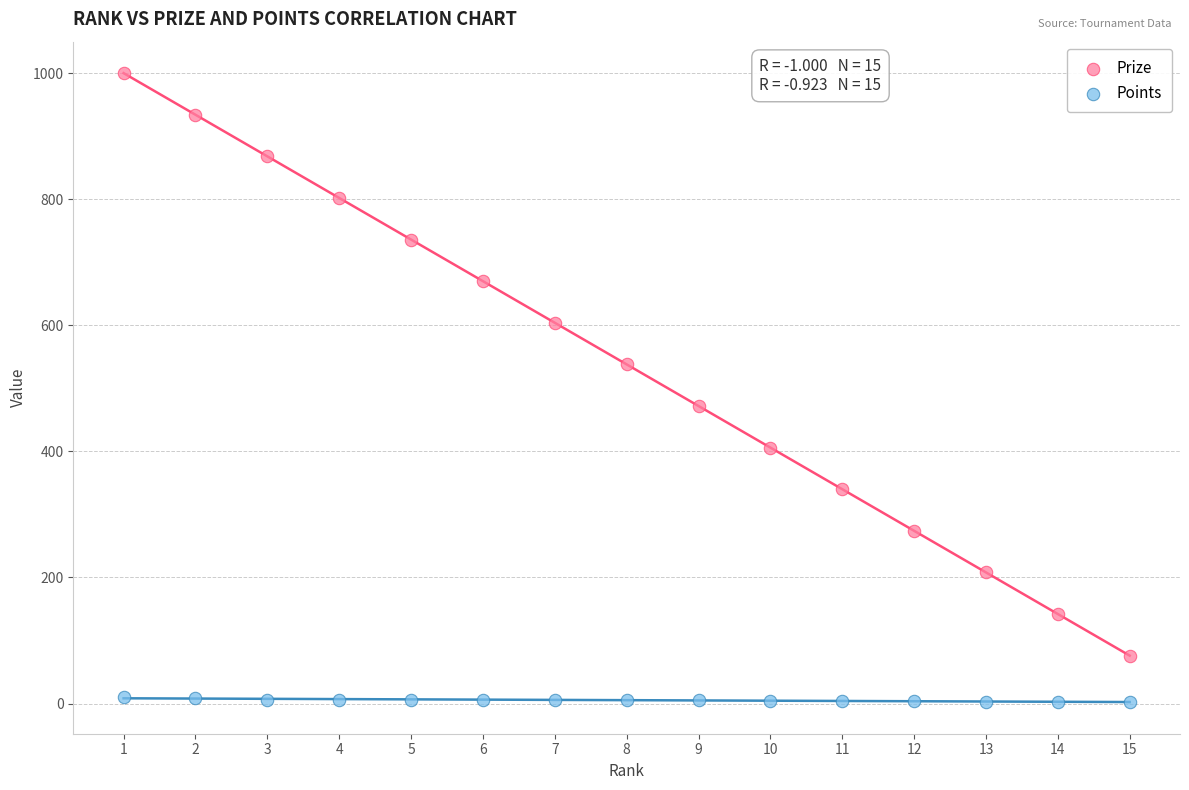

Which series has the widest spread of Y values?

Prize